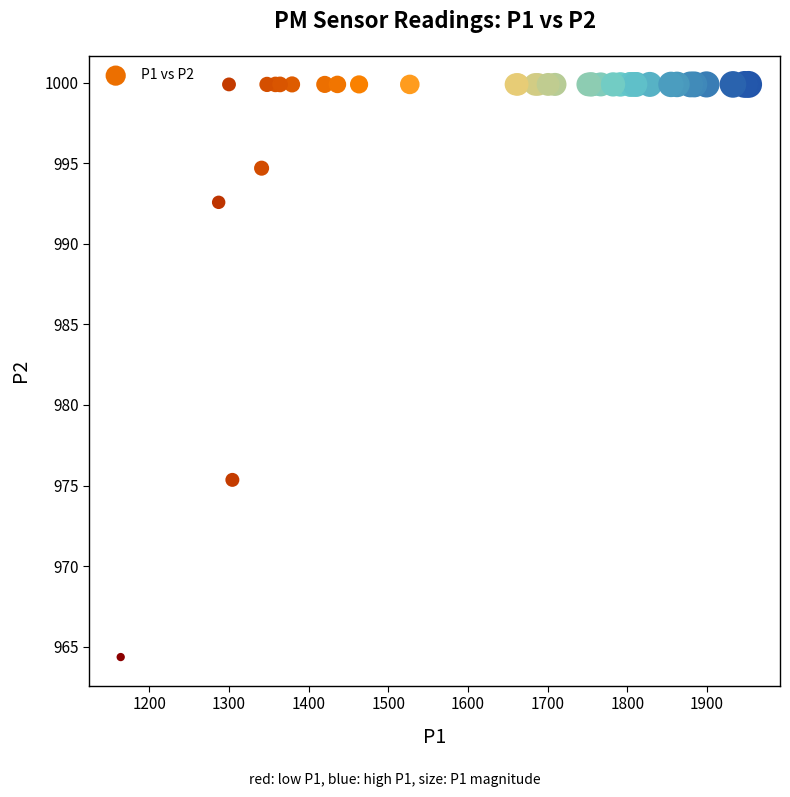

What Y value in the scatter plot is closest to 982?

975.4